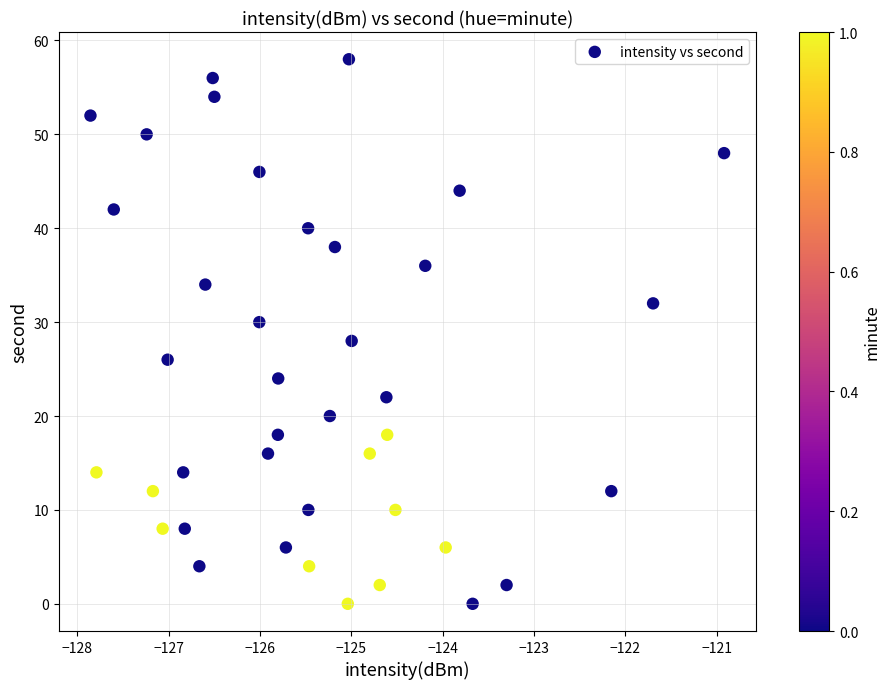

What is the range of Y values (max minus min)?

58